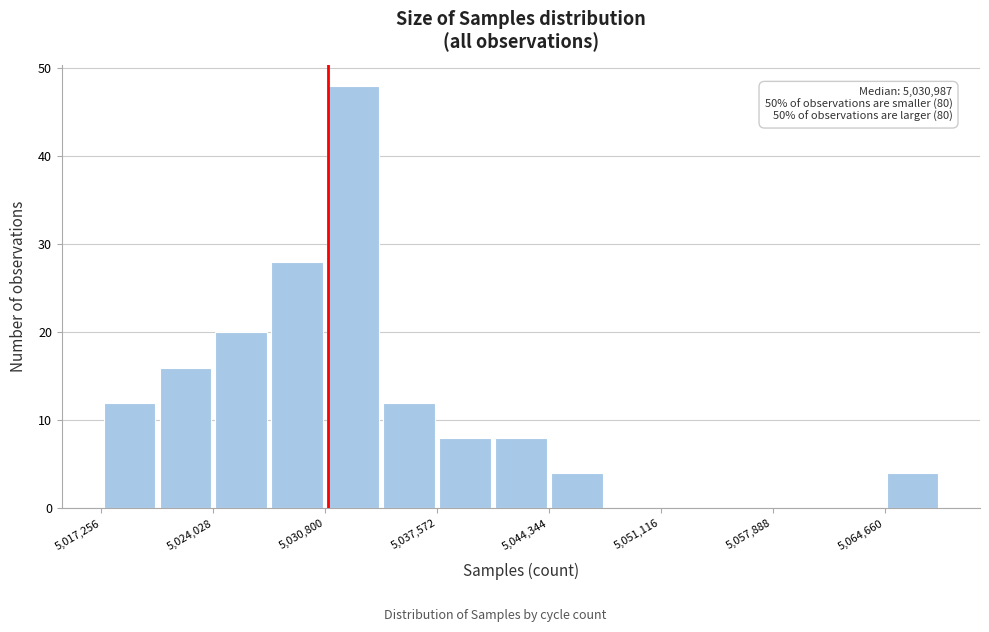

Around what value on the x-axis is the tallest bar? Give the approximate position of its centre, as read against the axis.

5032000